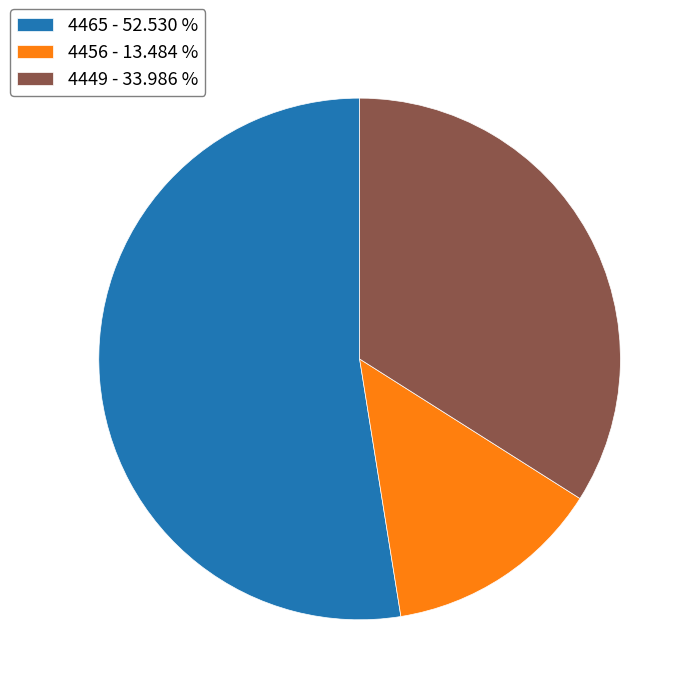

Is there a majority slice in this chart?

Yes